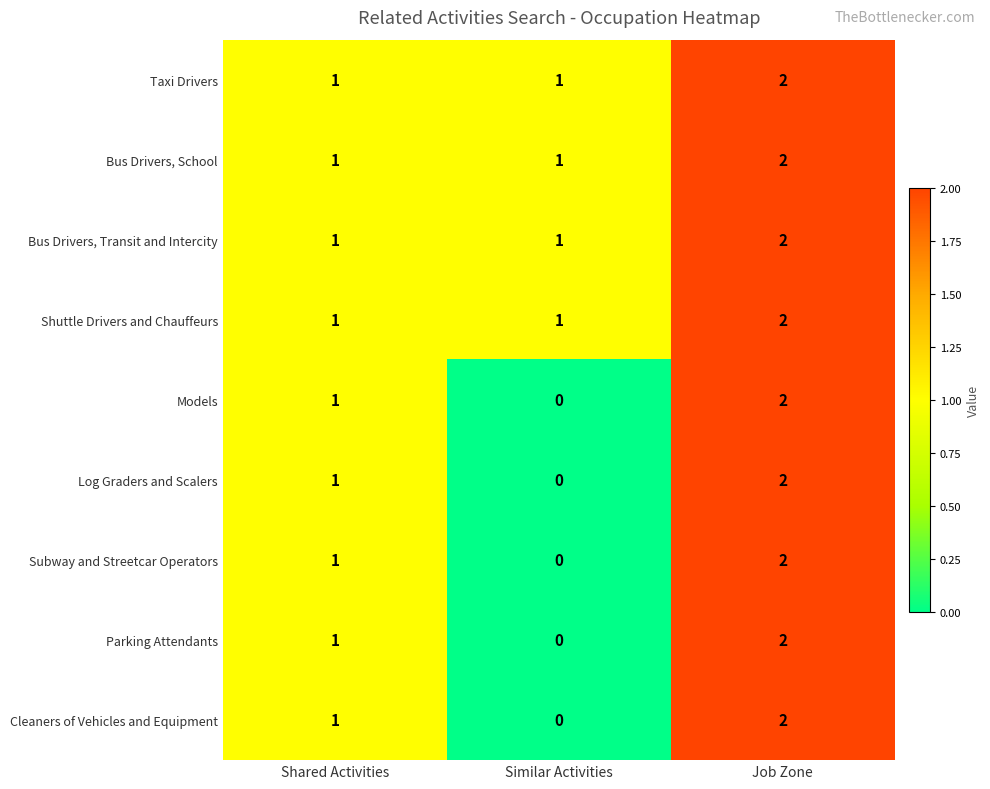

What is the sum of all Shuttle Drivers and Chauffeurs values?

4